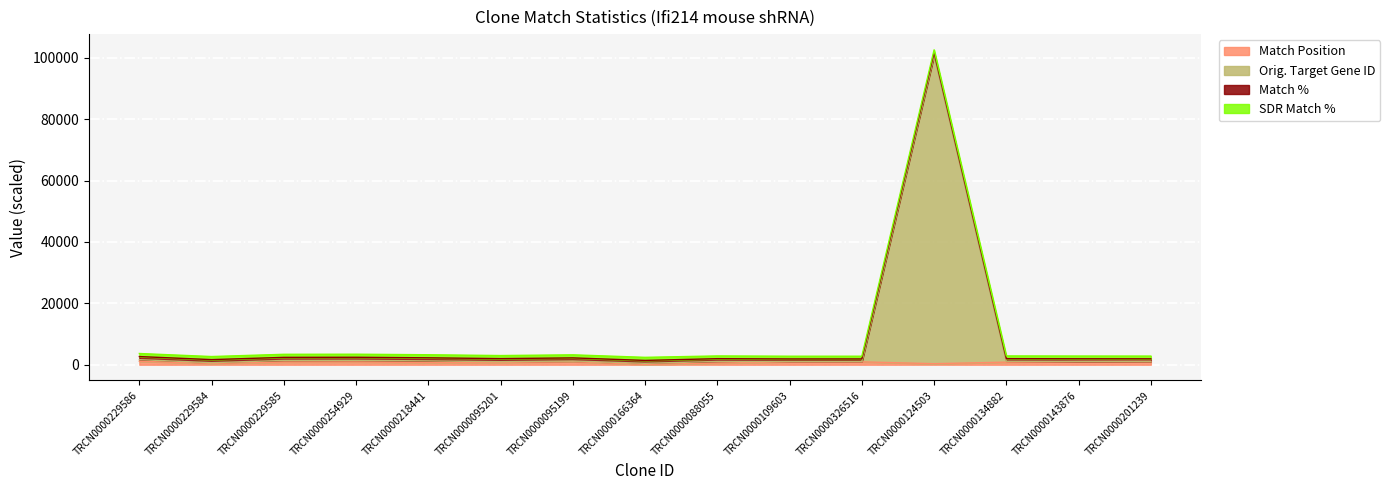

Between TRCN0000229585 and TRCN0000134882, which is larger?

TRCN0000229585